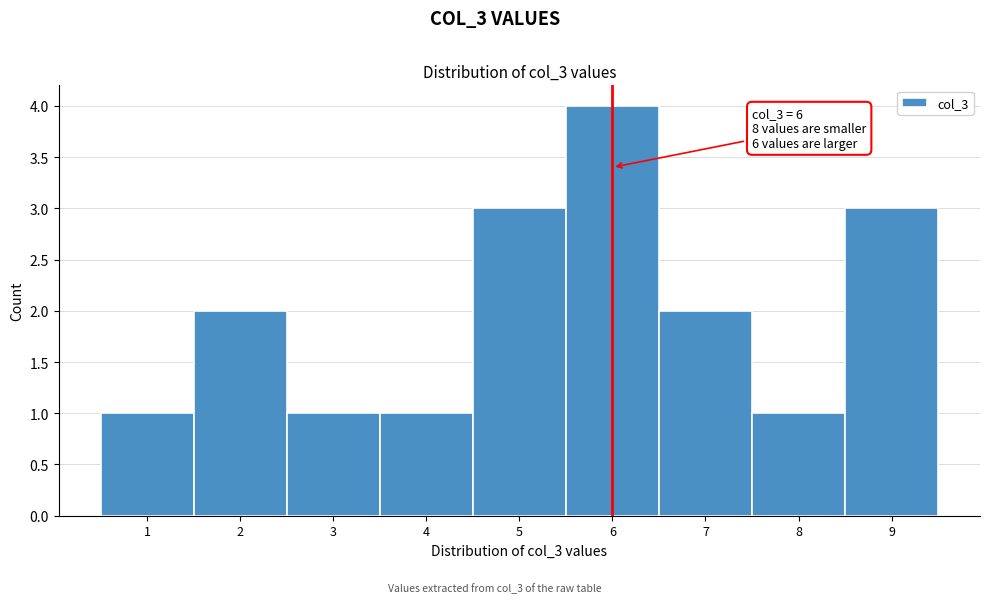

Over which range of the x-axis is the bar tallest?

5.5 to 6.5